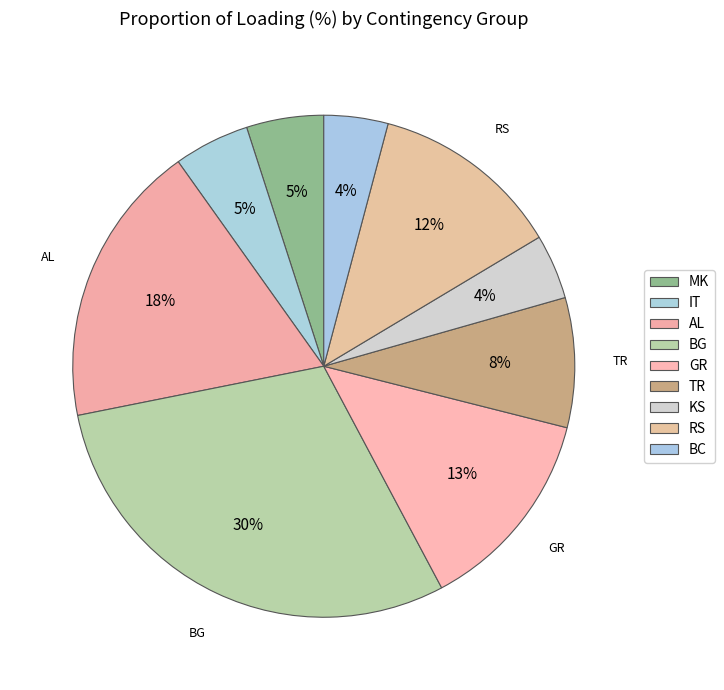

Is there a majority slice in this chart?

No